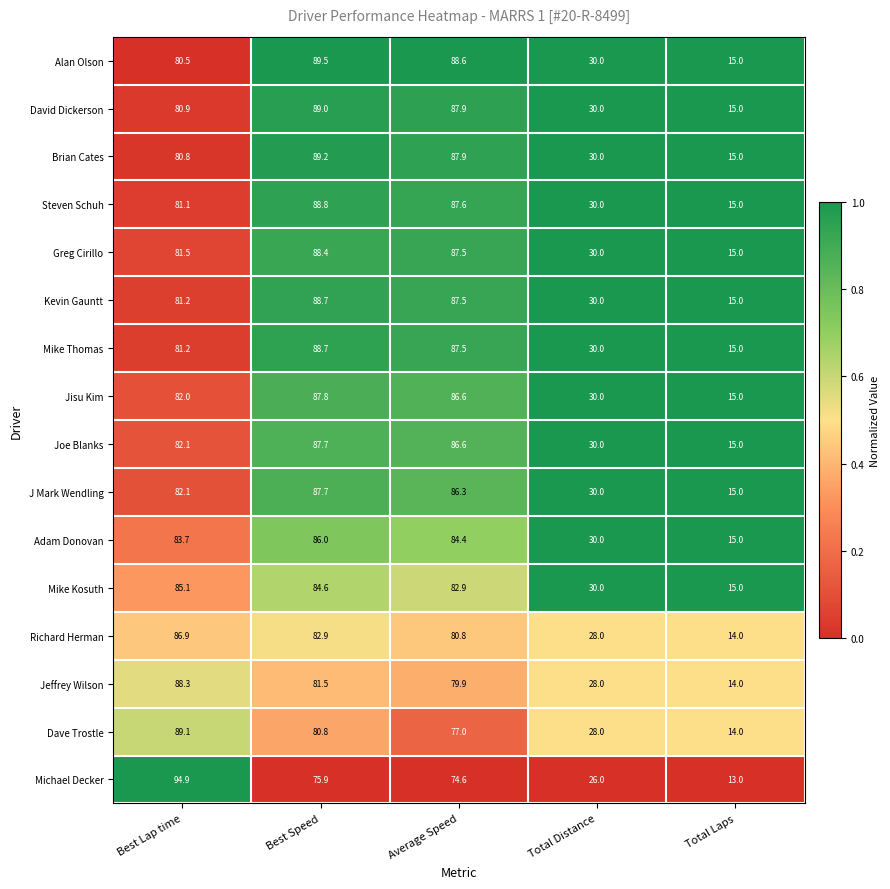

The value of J Mark Wendling at Average Speed is 148.7. True or false?

False